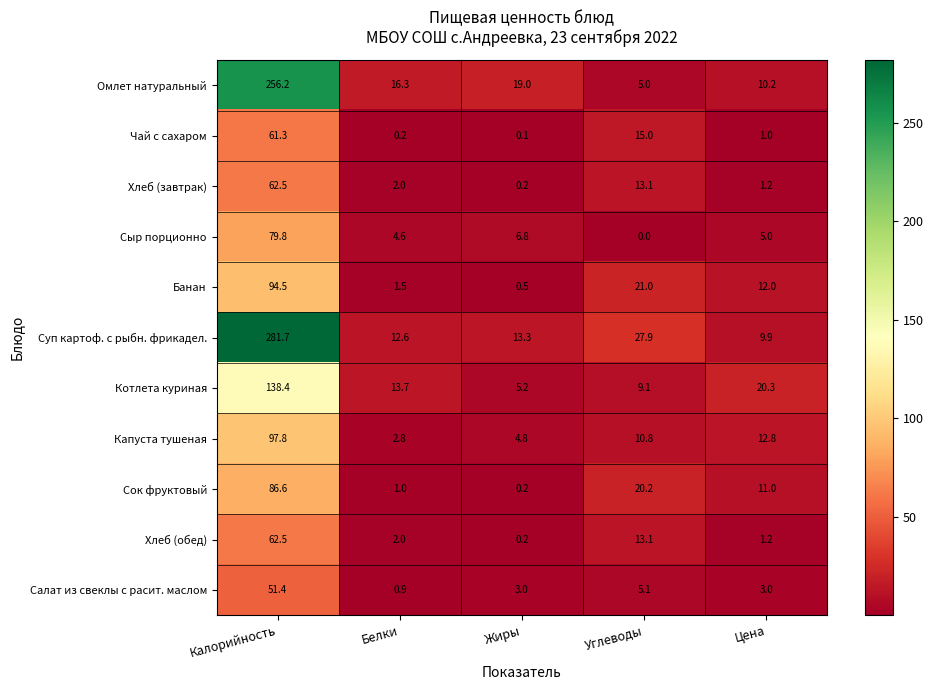

Rank the categories by Омлет натуральный value from highest to lowest.

Калорийность, Жиры, Белки, Цена, Углеводы